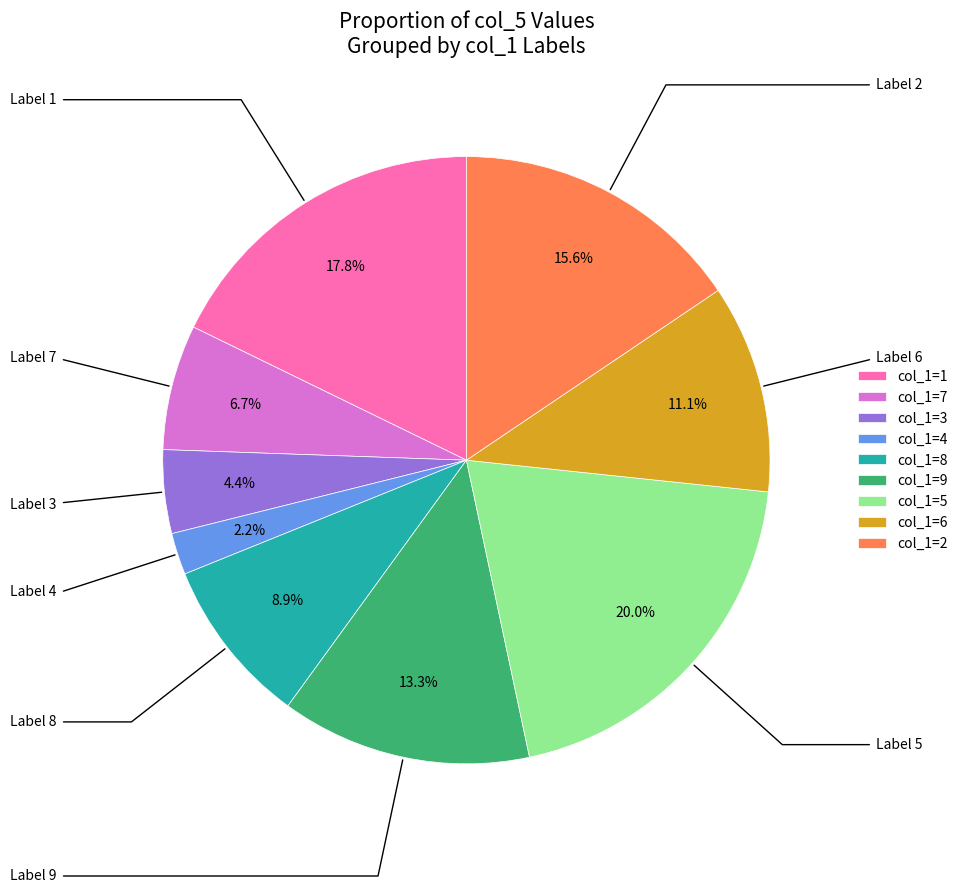

Approximately how many times larger is the value at col_1=3 compared to col_1=7?

0.7